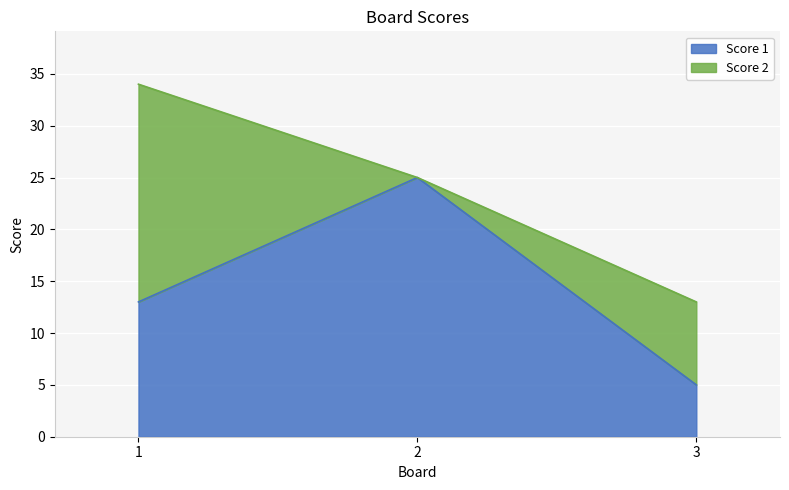

What is the difference between the maximum and second lowest values?

12